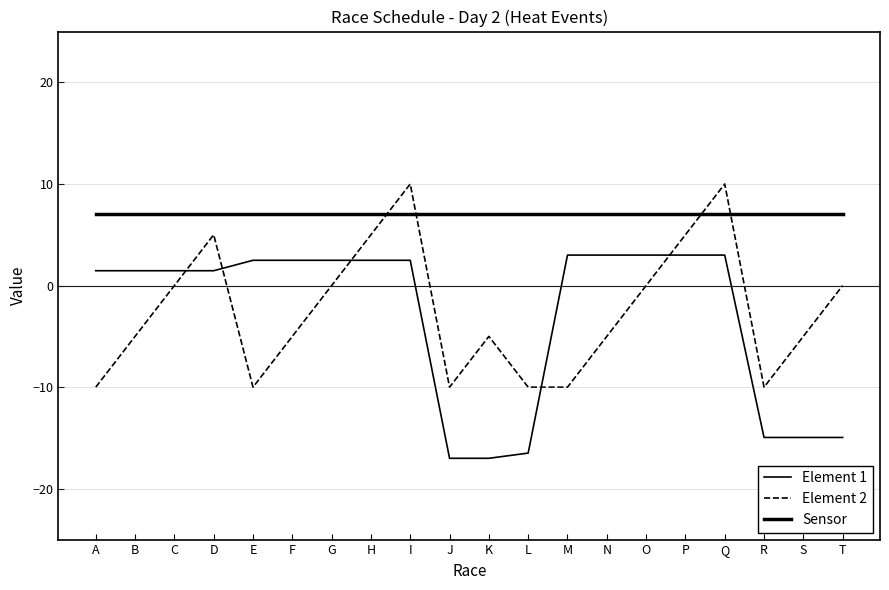

How many times do Sensor and Element 2 cross each other?

4